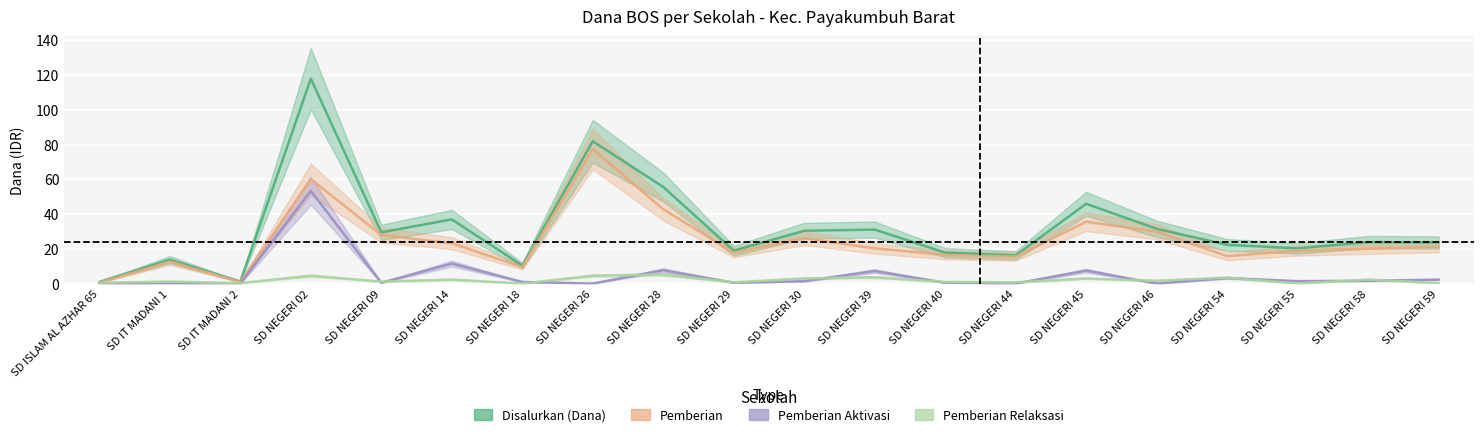

What is the value of the Pemberian point at the 16th from the left?

29.9